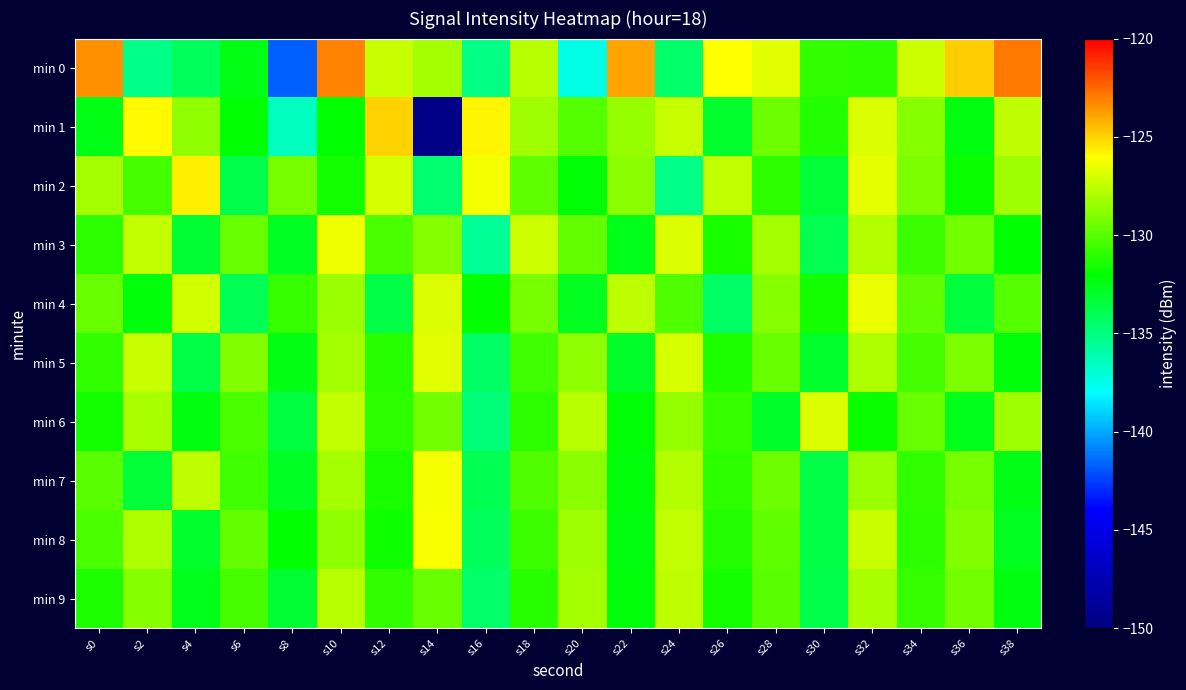

What is the smallest value displayed?

-149.6